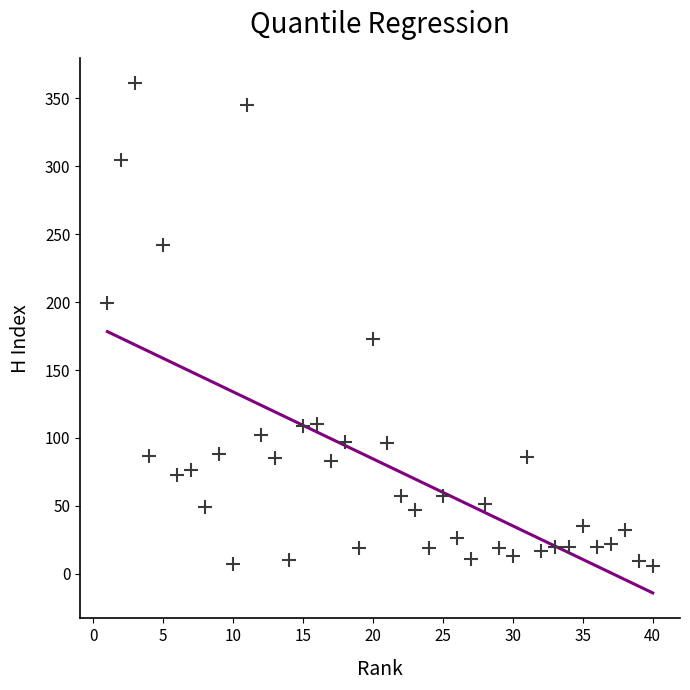

What is the range of X values (max minus min)?

39